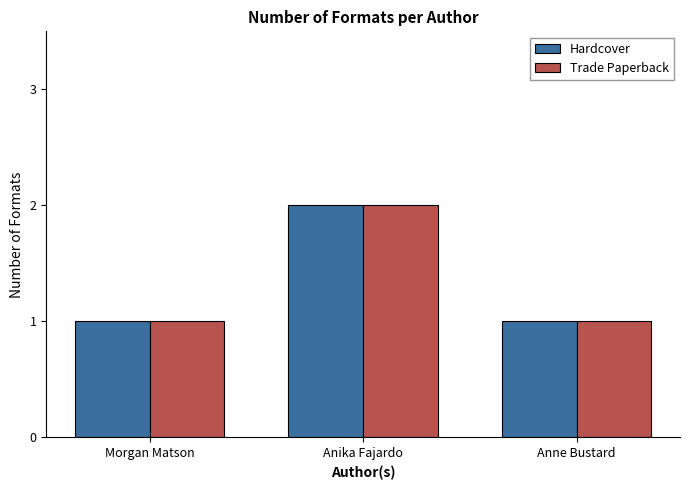

Does the chart contain stacked bars?

No